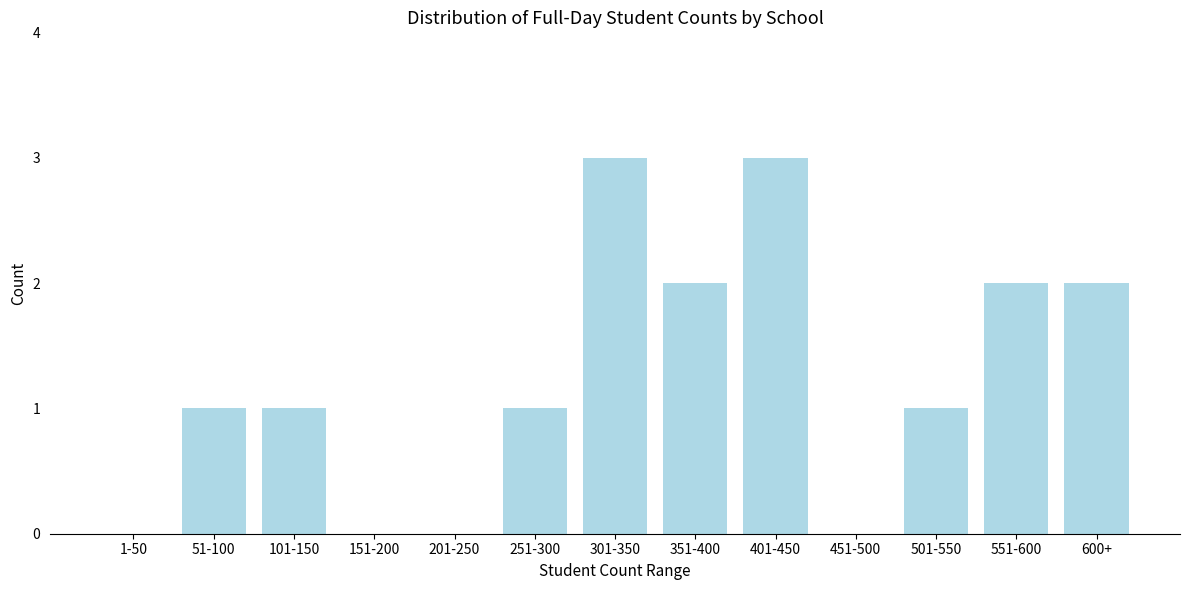

Reading left to right, what are all the values shown in this chart?

1-50=0	51-100=1	101-150=1	151-200=0	201-250=0	251-300=1	301-350=3	351-400=2	401-450=3	451-500=0	501-550=1	551-600=2	600+=2